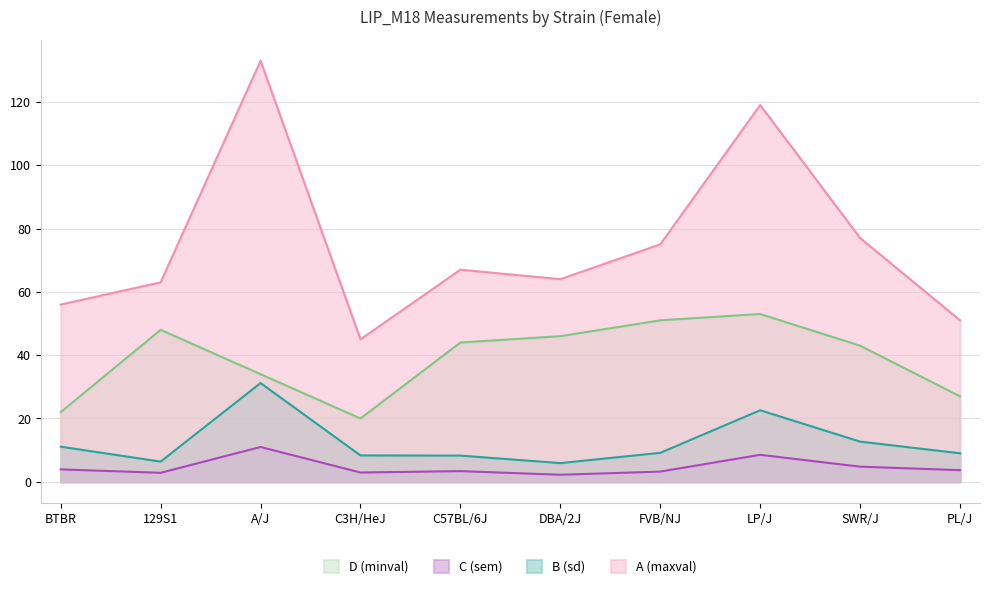

At which category is the sum across all series the highest?

A/J